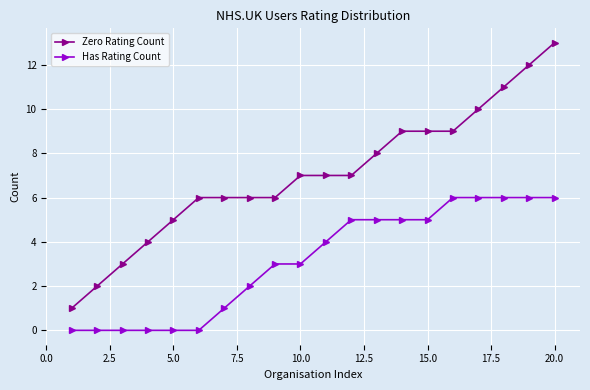

List the series in order of their overall mean, highest first.

Zero Rating Count, Has Rating Count